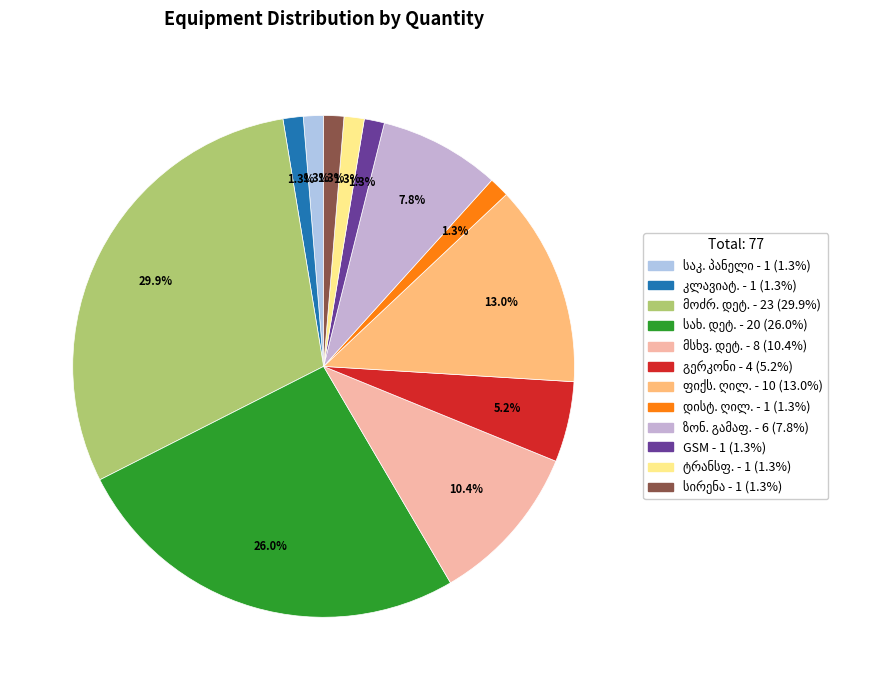

To the nearest percent, what is the difference between the largest and smallest slice percentages?

29%